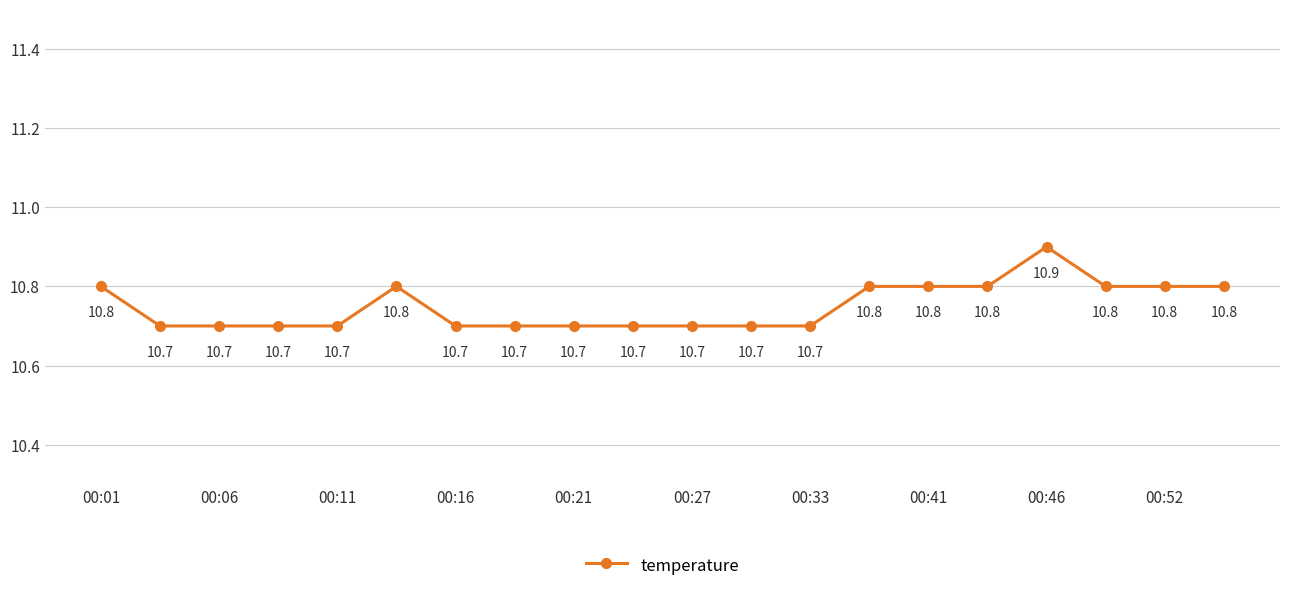

What is the sum of all values?

215.0